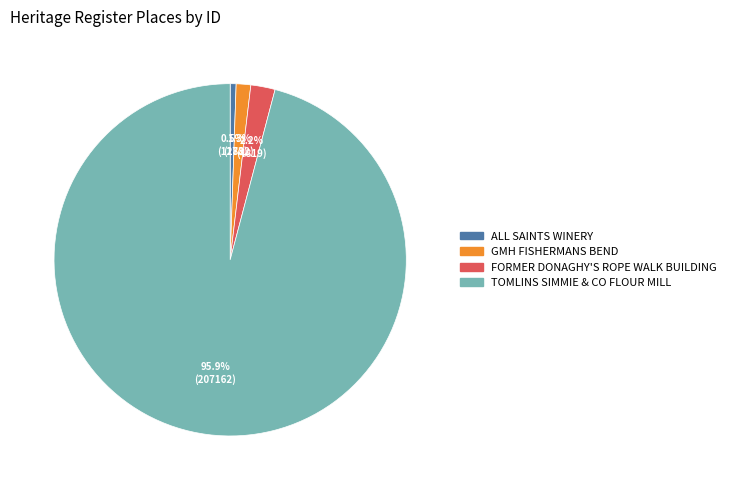

True or false: FORMER DONAGHY'S ROPE WALK BUILDING accounts for 2% of the total.

True